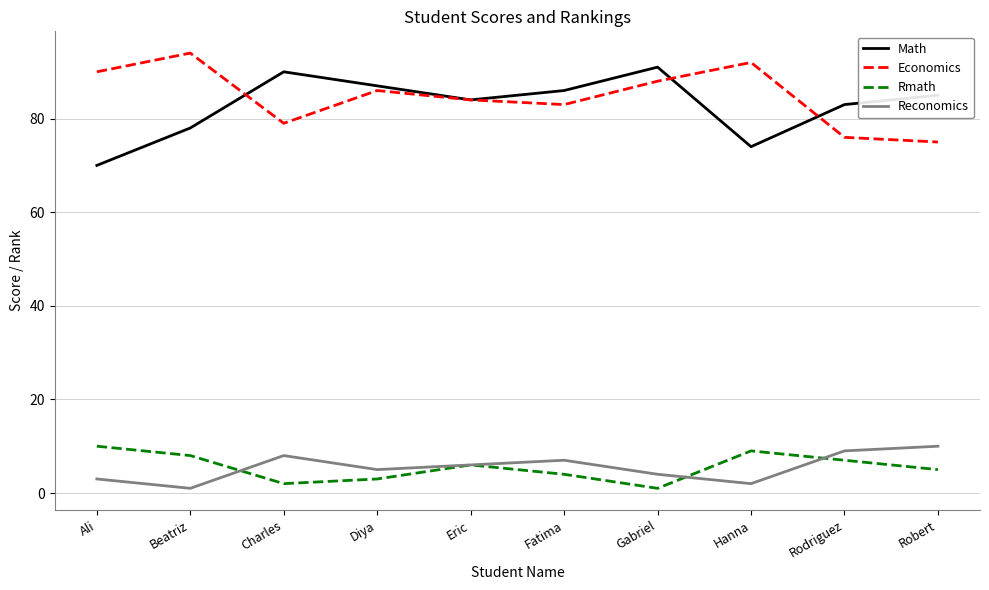

Where does the Economics series first go above 86?

Ali